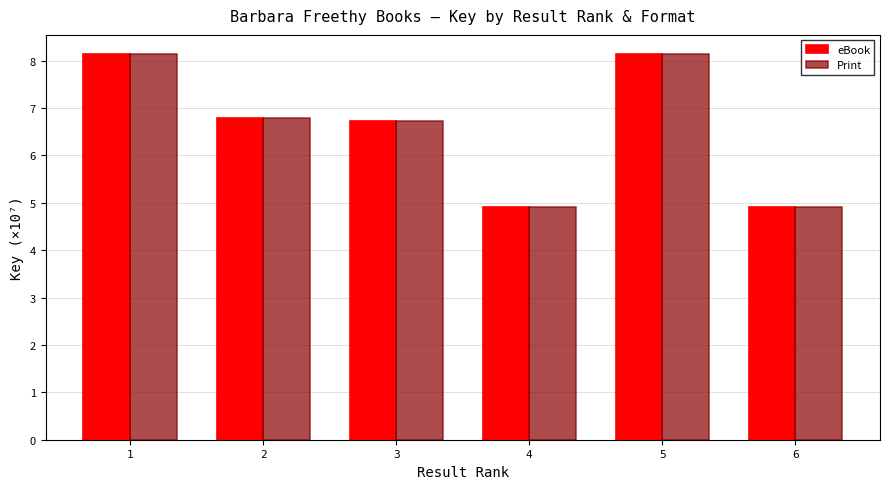

What is the greatest value displayed?

8.1